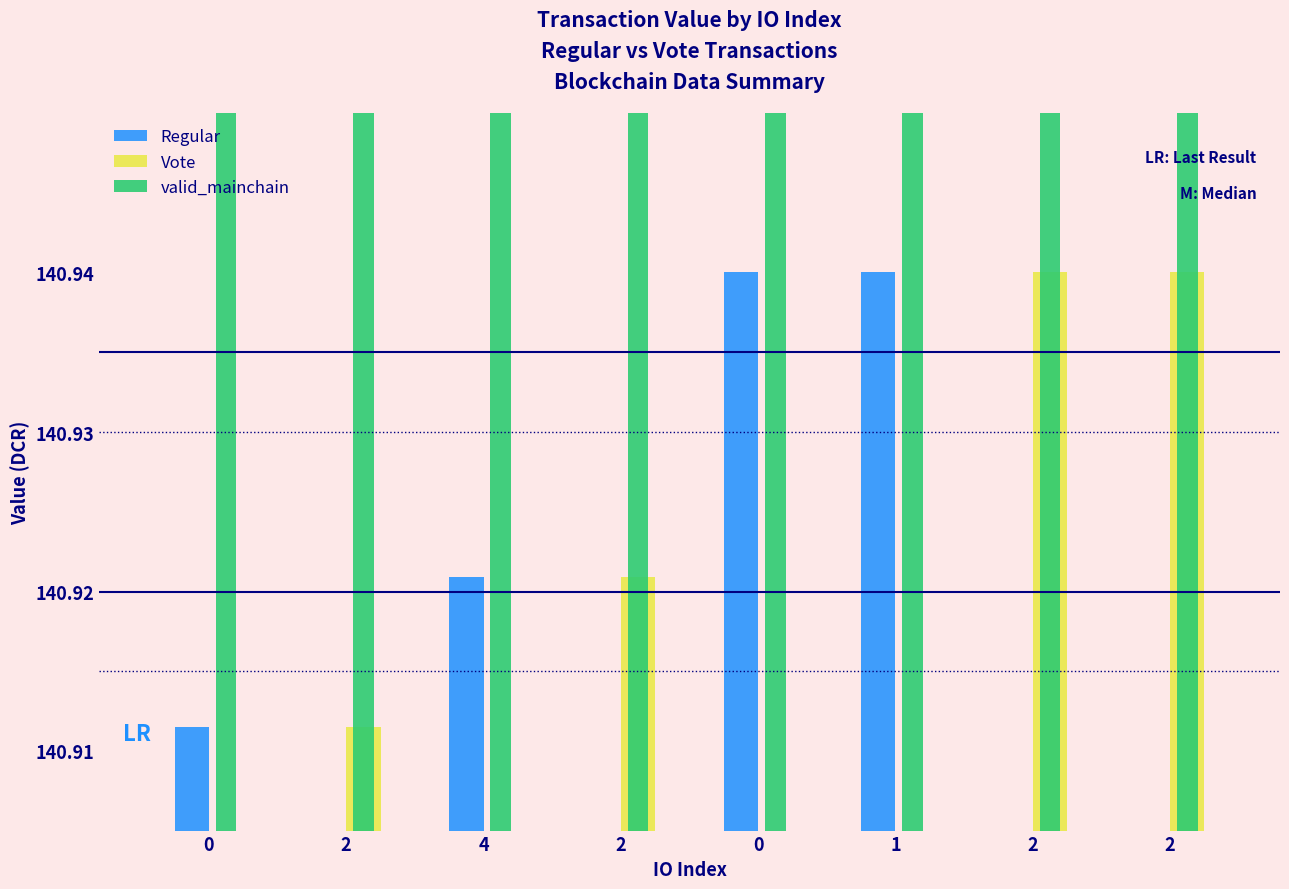

Is it true that value equals 48.5 at 2?

False